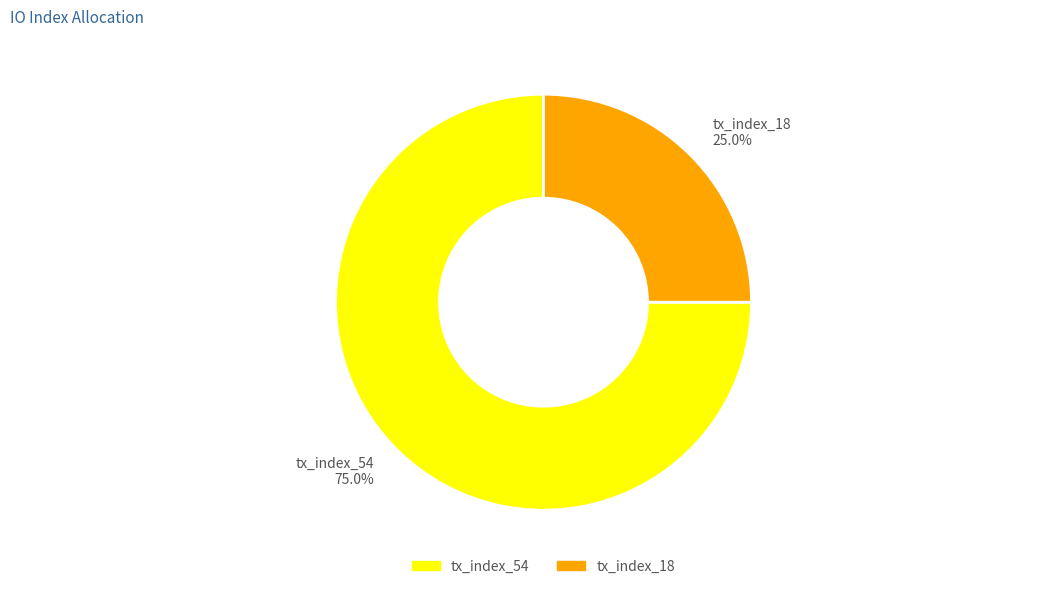

To the nearest percent, what percentage of the pie is tx_index_54?

75%